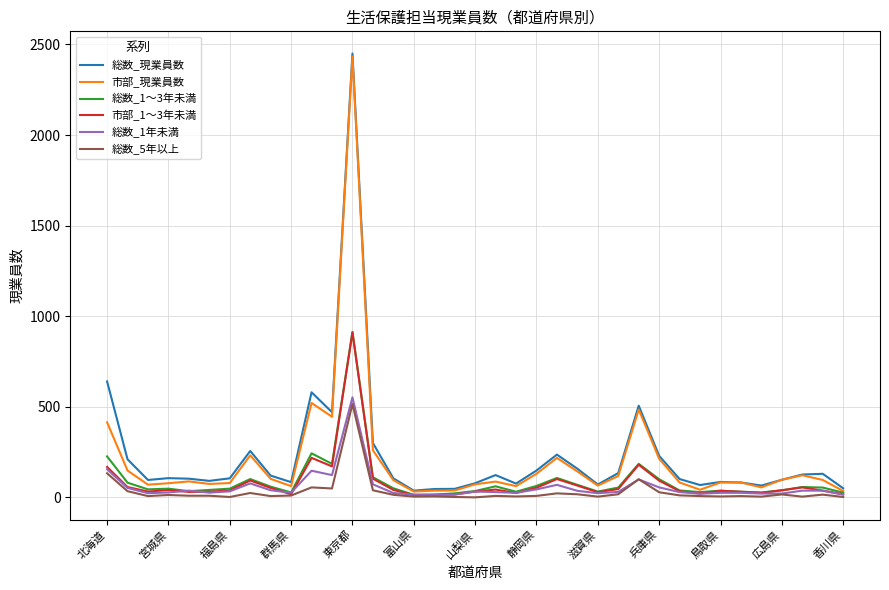

What is the greatest value displayed?

2450